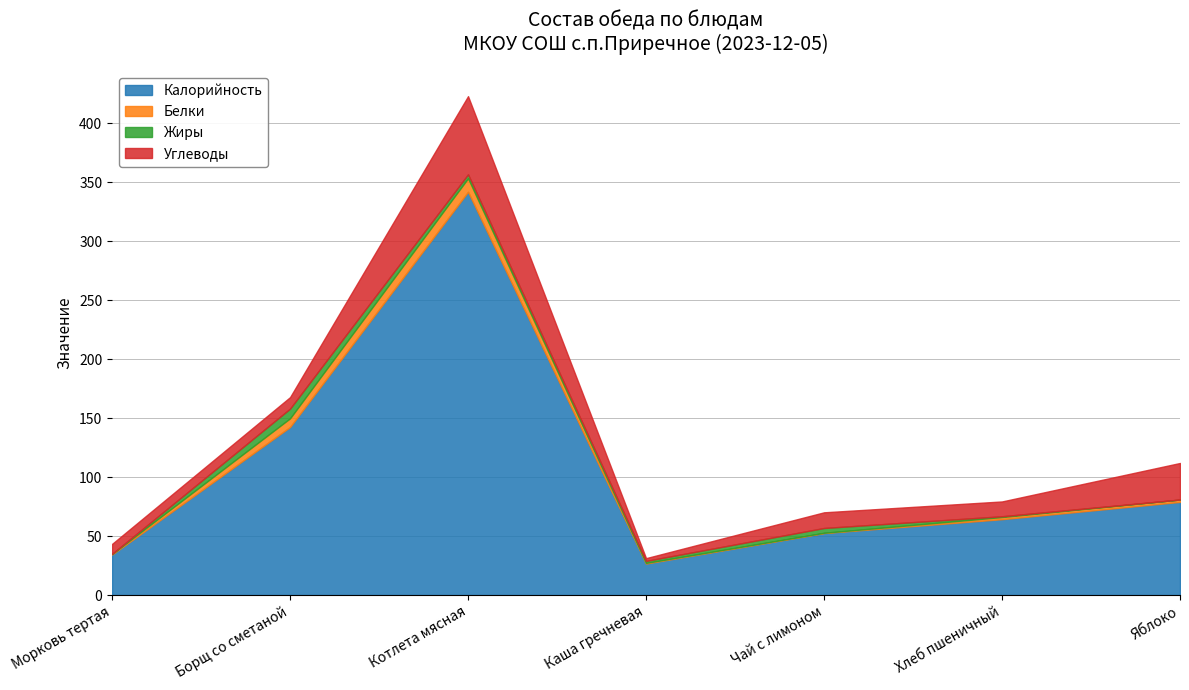

What is the value of the Калорийность point at the 4th from the left?

26.7